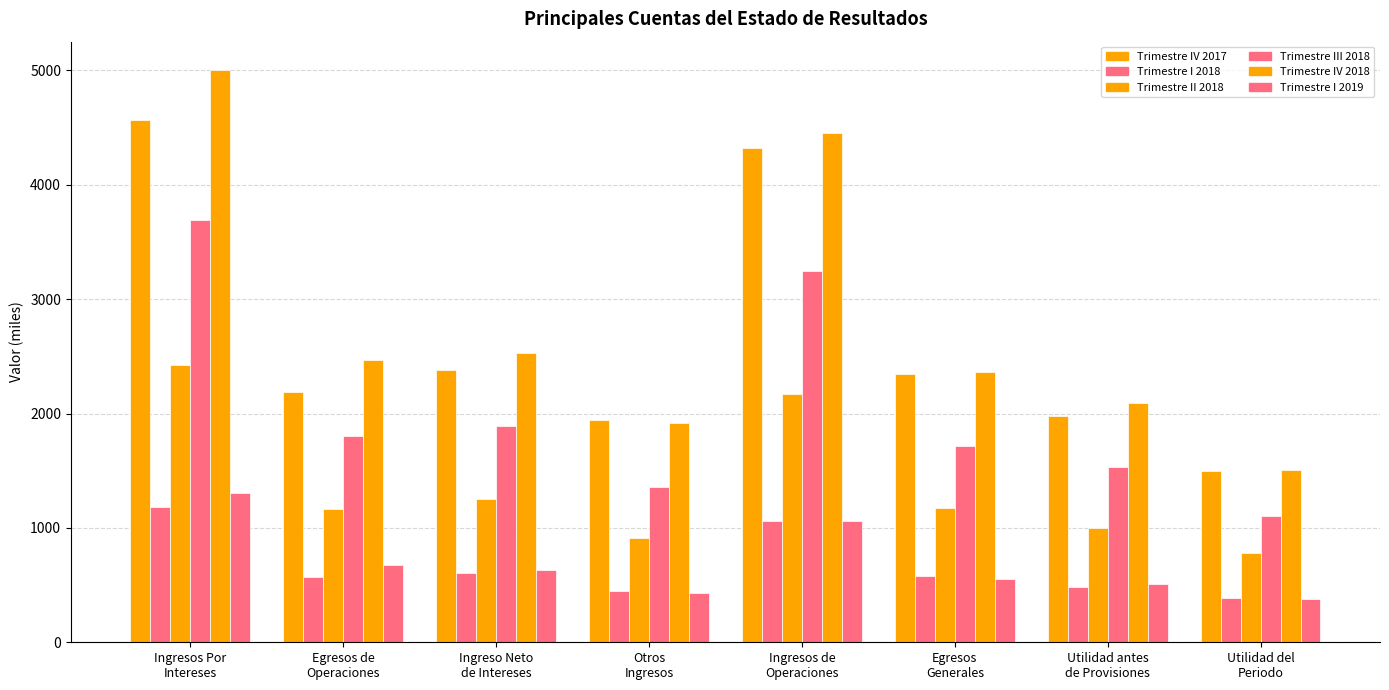

How many series are shown in this chart?

6